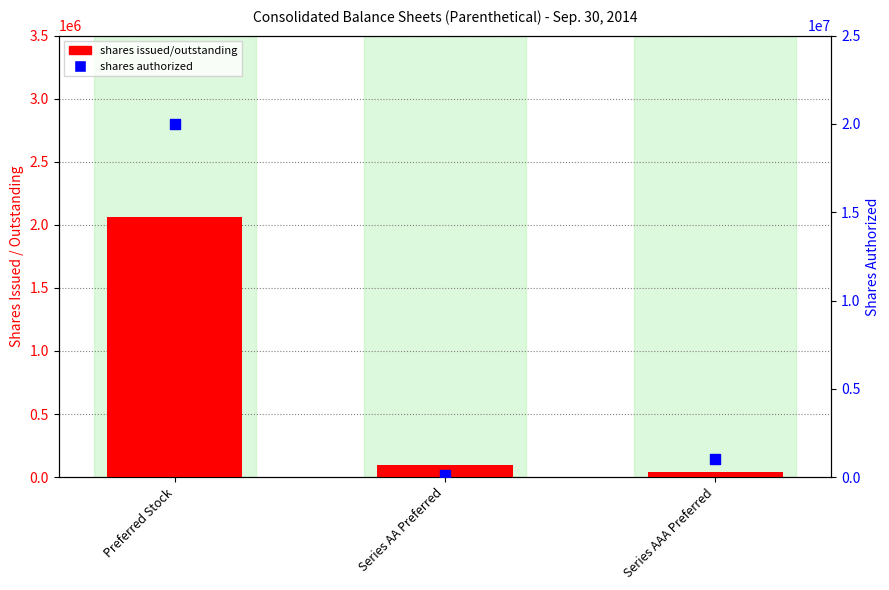

Which series reaches the maximum Y coordinate?

shares authorized